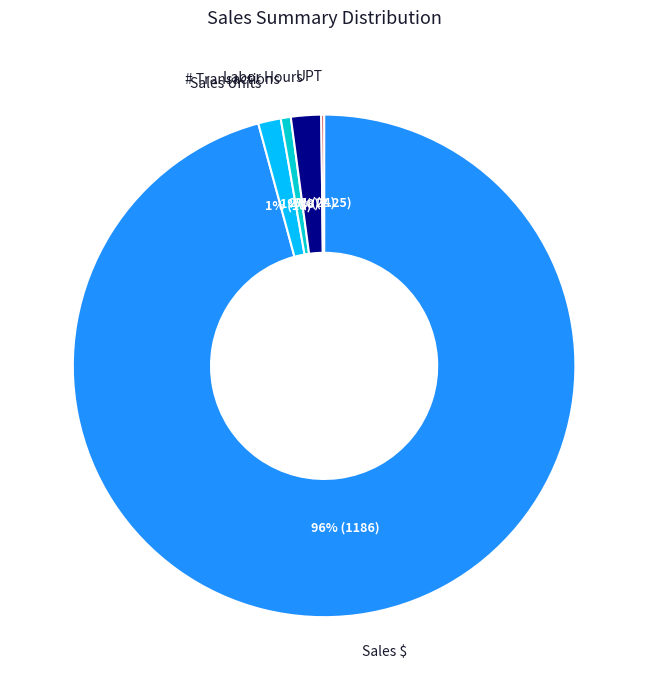

Combined, do Labor Hours and Sales $ account for over 50%?

Yes